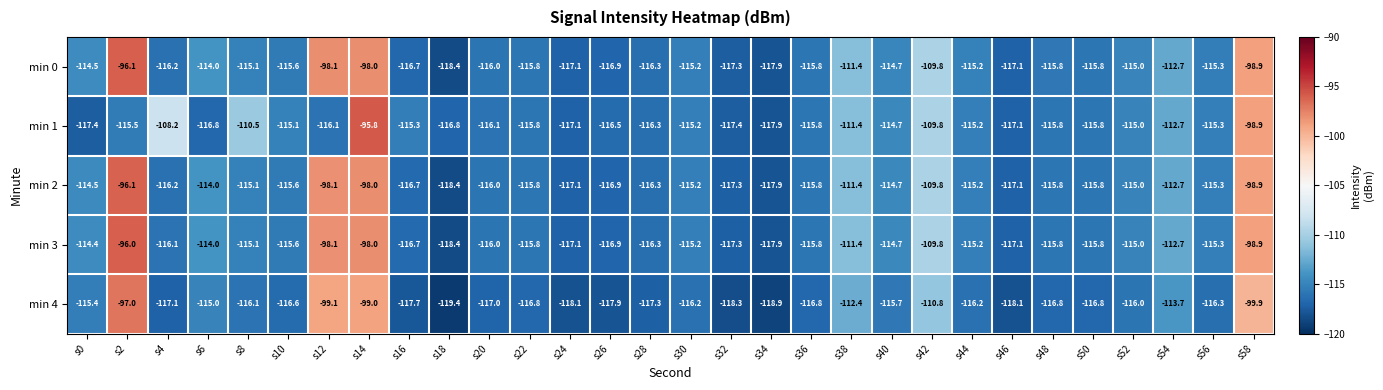

What is the difference between the second highest and minimum values in the min 4 series?

20.4